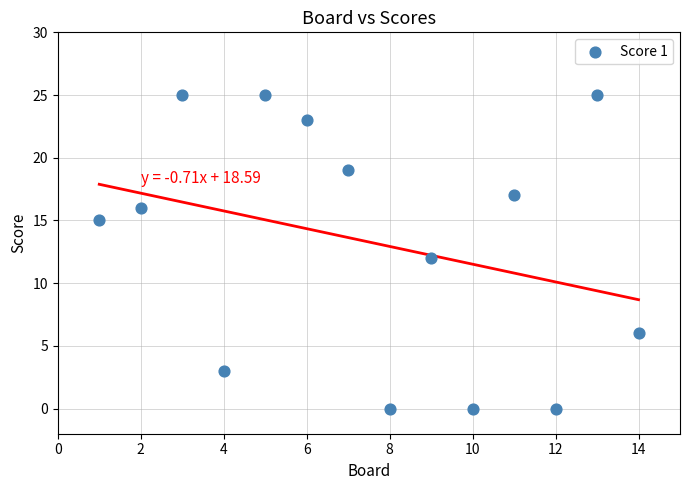

What is the range of Y values (max minus min)?

25